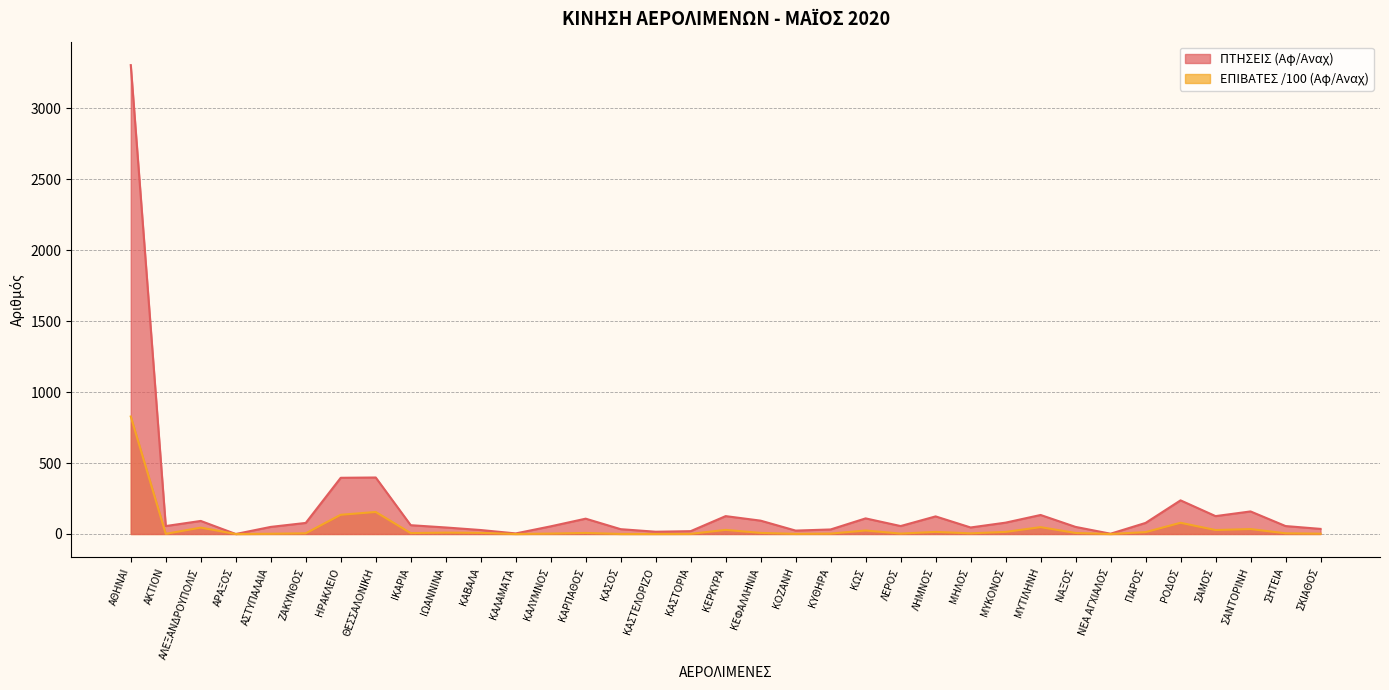

Does the chart display data point markers on the line(s)?

No